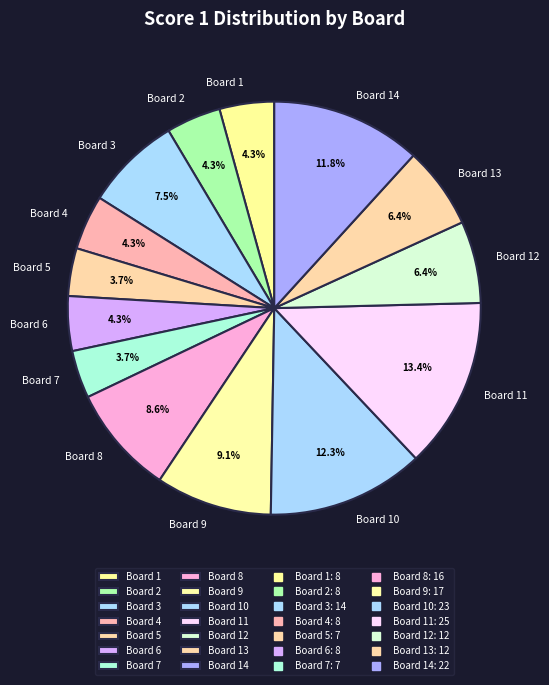

What percentage is the Board 7 slice, to the nearest percent?

4%